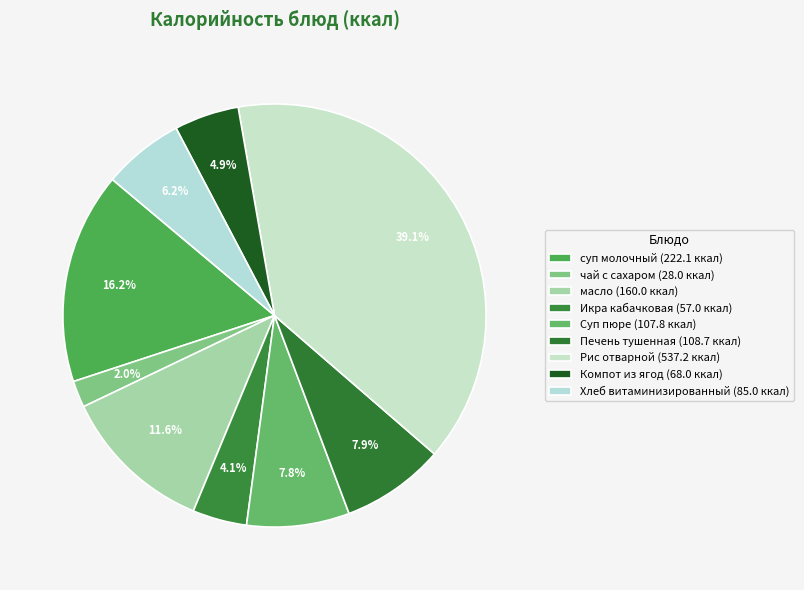

Rank the categories by value from highest to lowest.

Рис отварной, суп молочный с макаронными изделиями, масло, Печень тушенная в соусе, Суп пюре из картофеля, Хлеб витаминизированный, Компот из ягод, Икра кабачковая, чай с сахаром